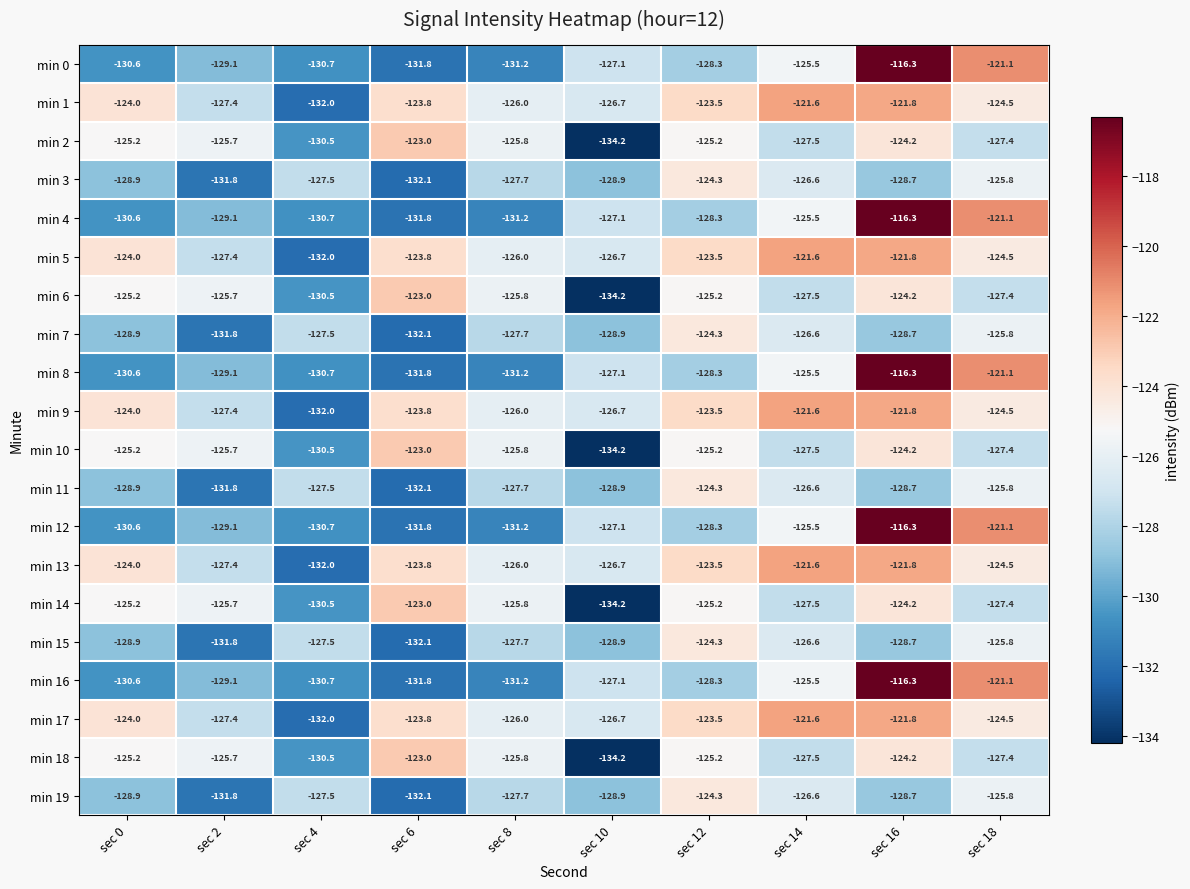

The value of min 7 at sec 6 is -80.1. True or false?

False